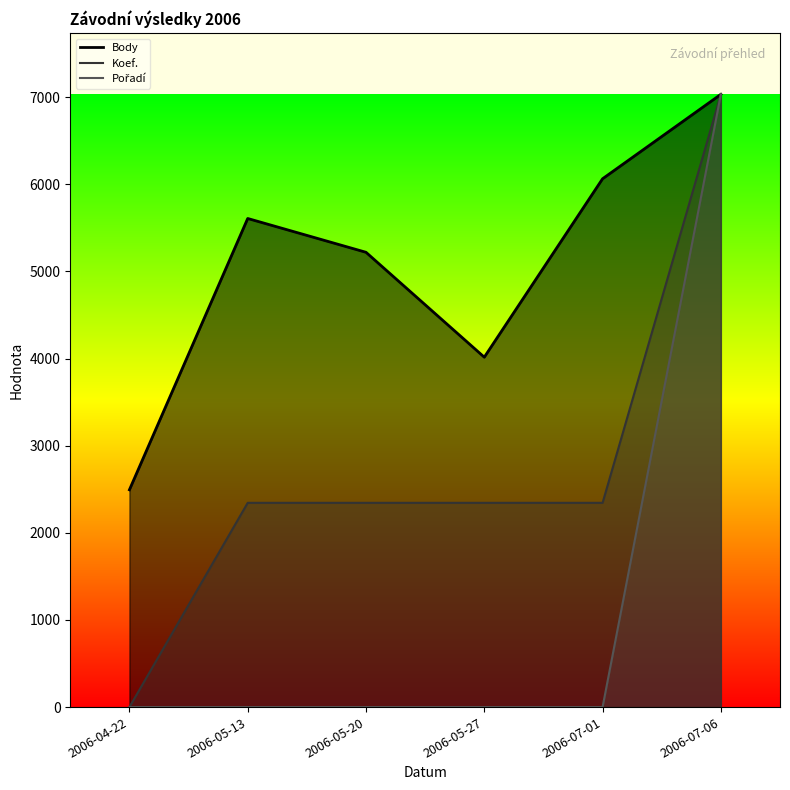

Reading left to right, transcribe all the data shown in this chart.

Body: 2494.0	5608.0	5220.0	4016.0	6064.0	7033.0
Koef.: 0.0	2344.3	2344.3	2344.3	2344.3	7033.0
Pořadí: 0.0	0.0	0.0	0.0	0.0	7033.0